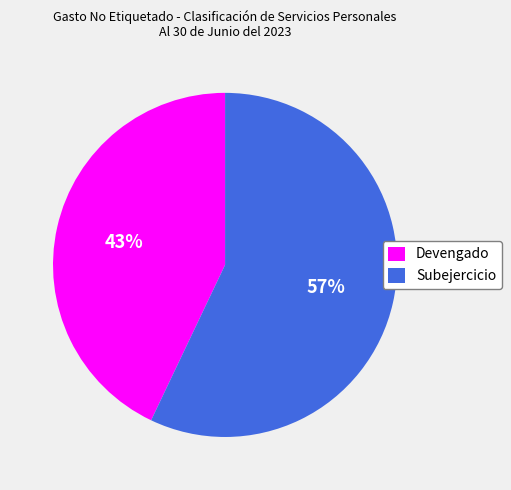

What percentage is the Subejercicio slice, to the nearest percent?

57%